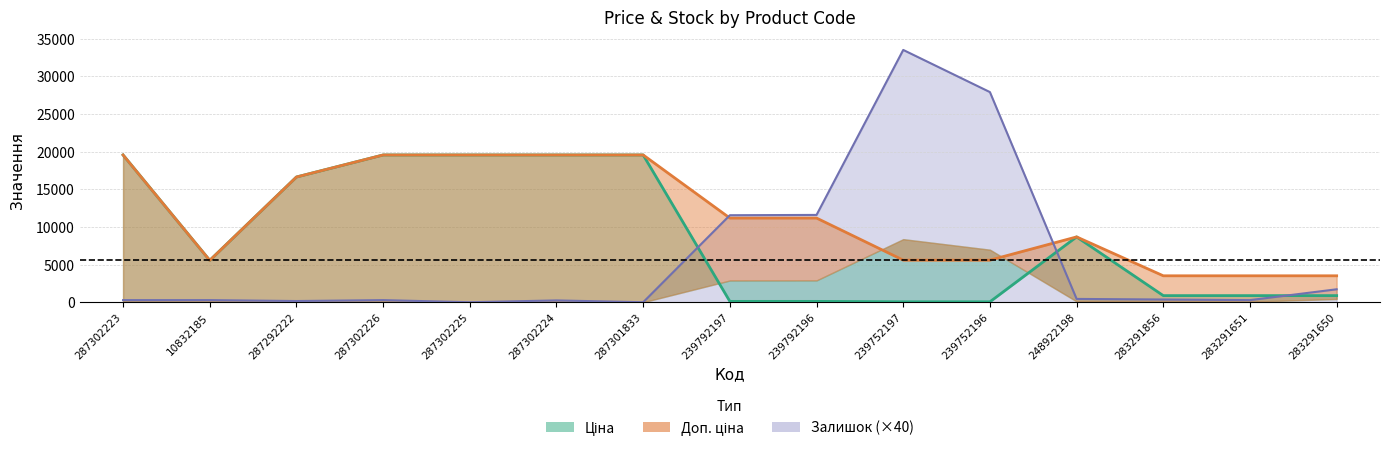

Reading left to right, transcribe all the data shown in this chart.

Ціна: 19564.9	5560.3	16636.8	19564.9	19564.9	19564.9	19564.9	111.8	111.8	55.9	55.9	8679.5	878.0	878.0	878.0
Доп. ціна: 19564.9	5560.3	16636.8	19564.9	19564.9	19564.9	19564.9	11182.0	11182.0	5591.0	5591.0	8679.5	3511.9	3511.9	3511.9
Залишок: 280.0	280.0	160.0	280.0	0.0	240.0	0.0	11560.0	11600.0	33520.0	27920.0	440.0	360.0	280.0	1720.0